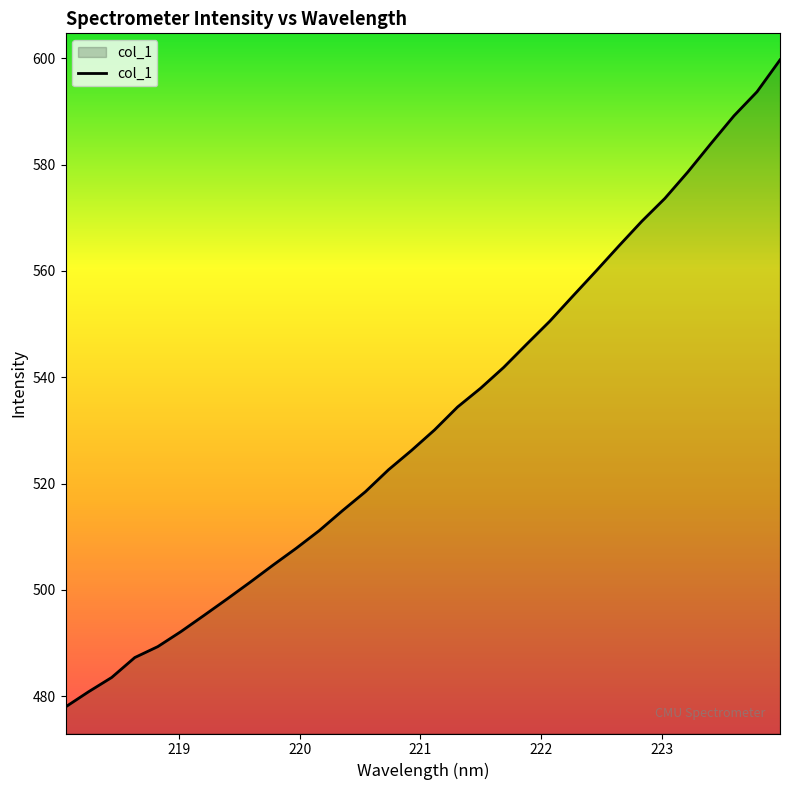

What is the maximum value shown in the chart?

599.7